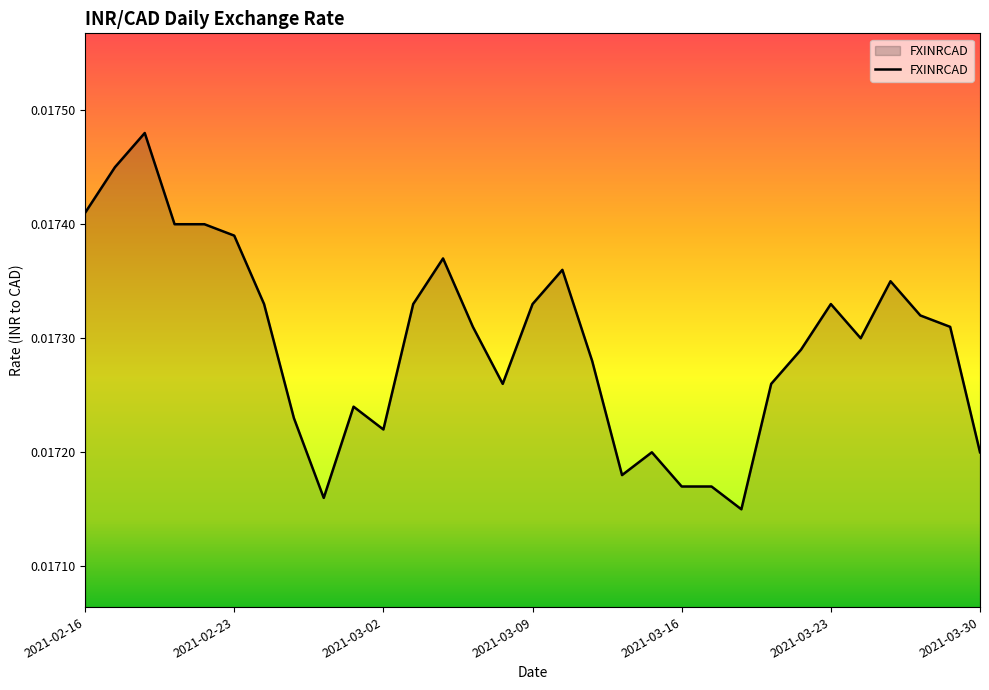

Which label corresponds to the smallest value in the chart?

2021-03-18